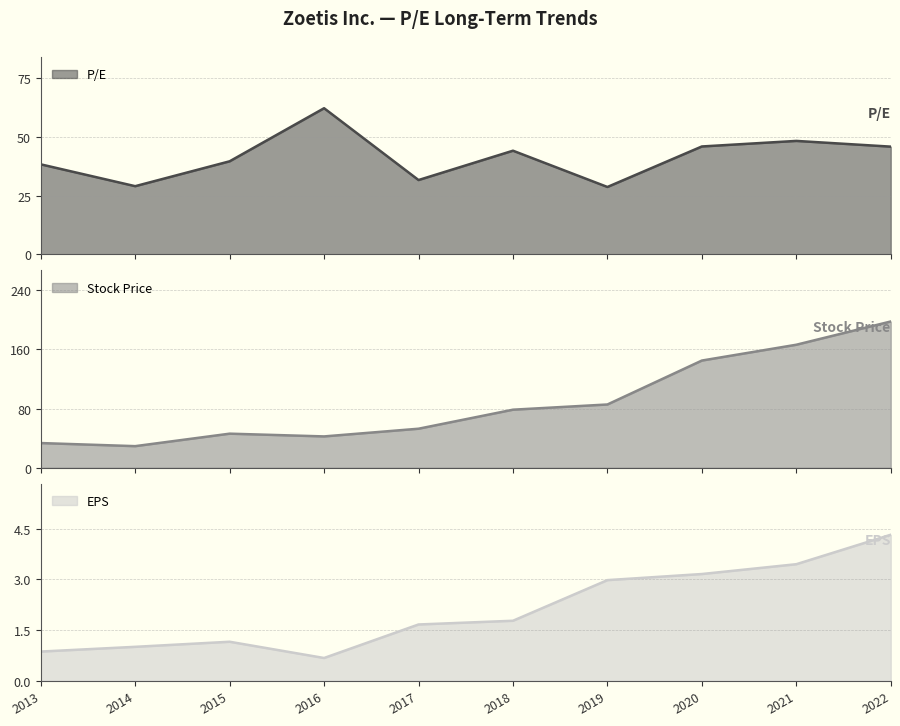

What is the difference between the highest and lowest values at 2022?

193.4